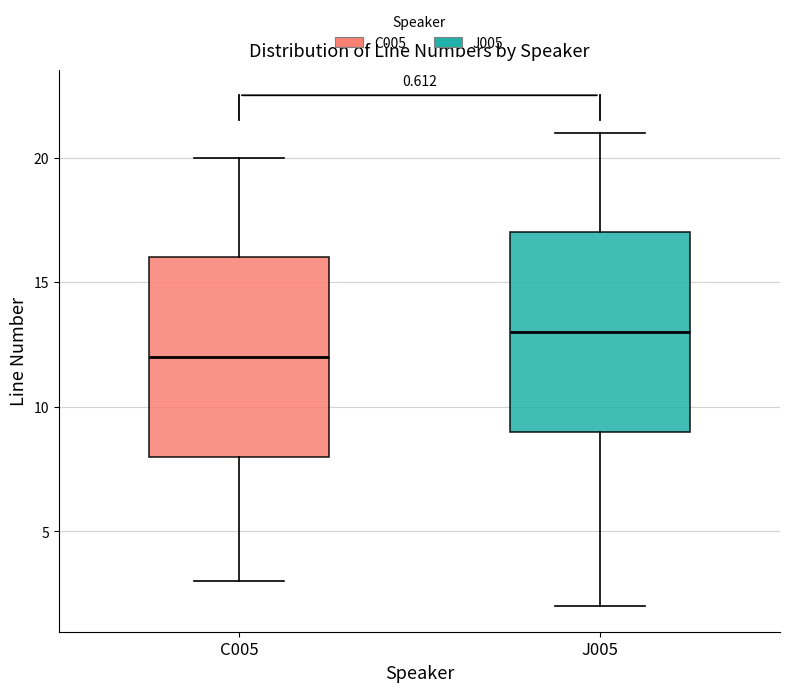

Where does the lower whisker of the box for C005 end on the y-axis? The values are not printed on the chart, so give them approximately, as read against the axis.

3